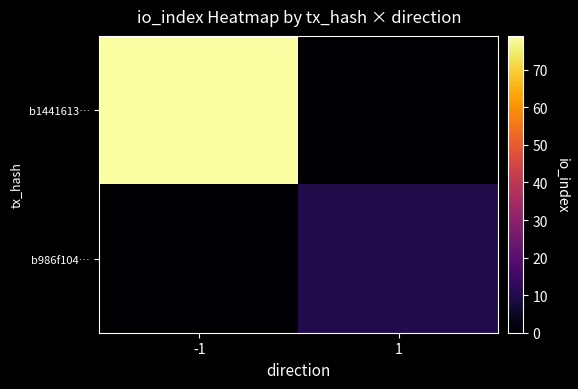

Which has a higher value, 1 or -1?

-1